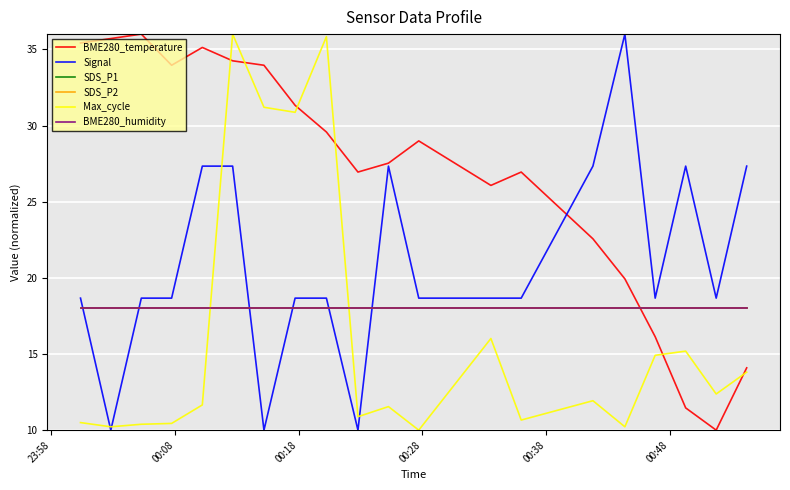

What is the value of the Signal point at the 2nd from the left?

10.0